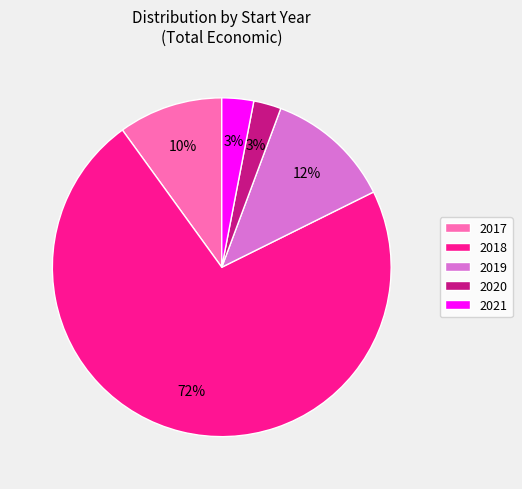

Between 2020 and 2019, which is larger?

2019